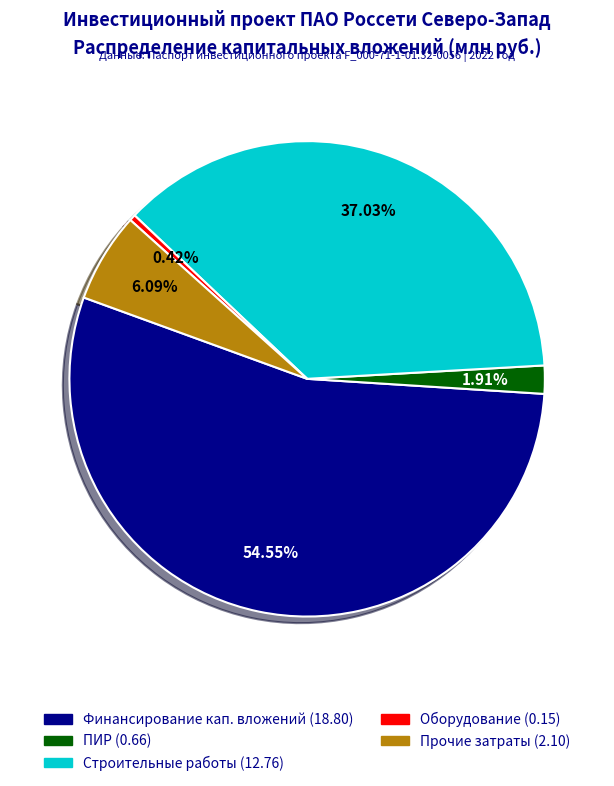

Is there a majority slice in this chart?

Yes